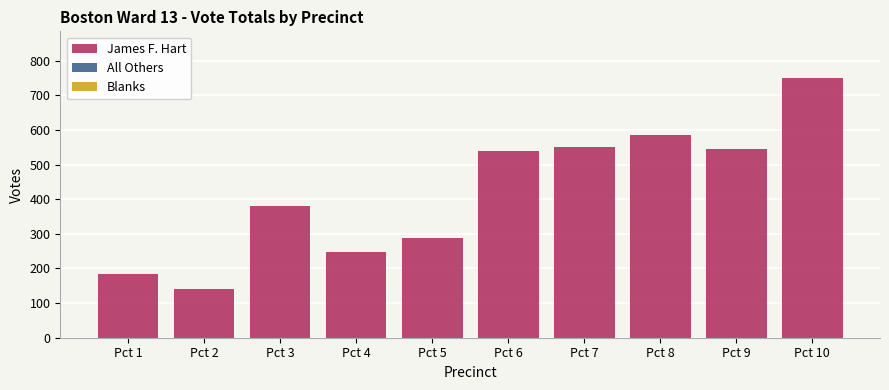

Reading left to right, extract all data points from this chart.

Pct 1=183	Pct 2=140	Pct 3=380	Pct 4=249	Pct 5=287	Pct 6=538	Pct 7=550	Pct 8=586	Pct 9=546	Pct 10=750